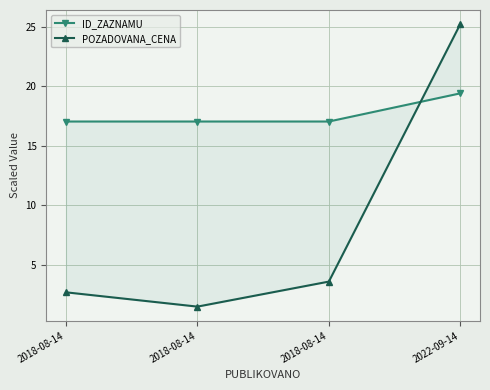

At which category is the sum across all series the highest?

2022-09-14